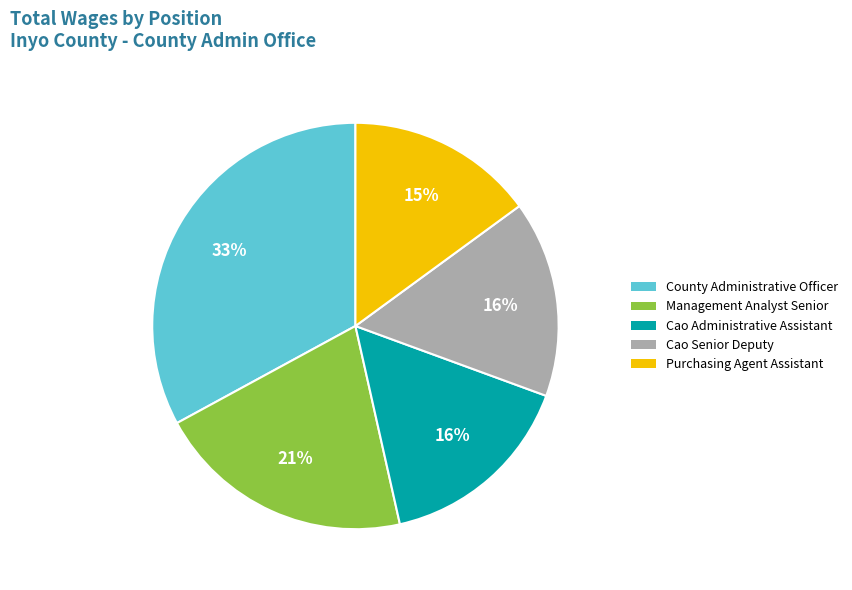

To the nearest percent, what is the average slice percentage?

20%